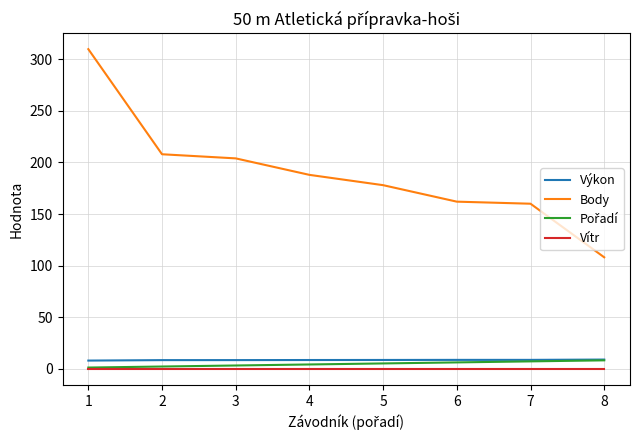

Which series changed the most between 4 and 8?

Body